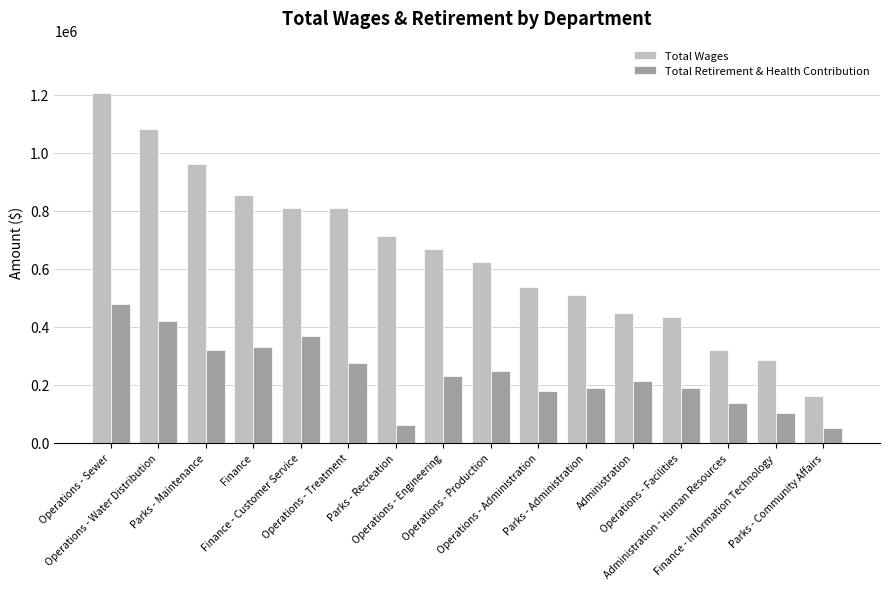

What are all the series names shown in the legend?

Total Wages, Total Retirement & Health Contribution